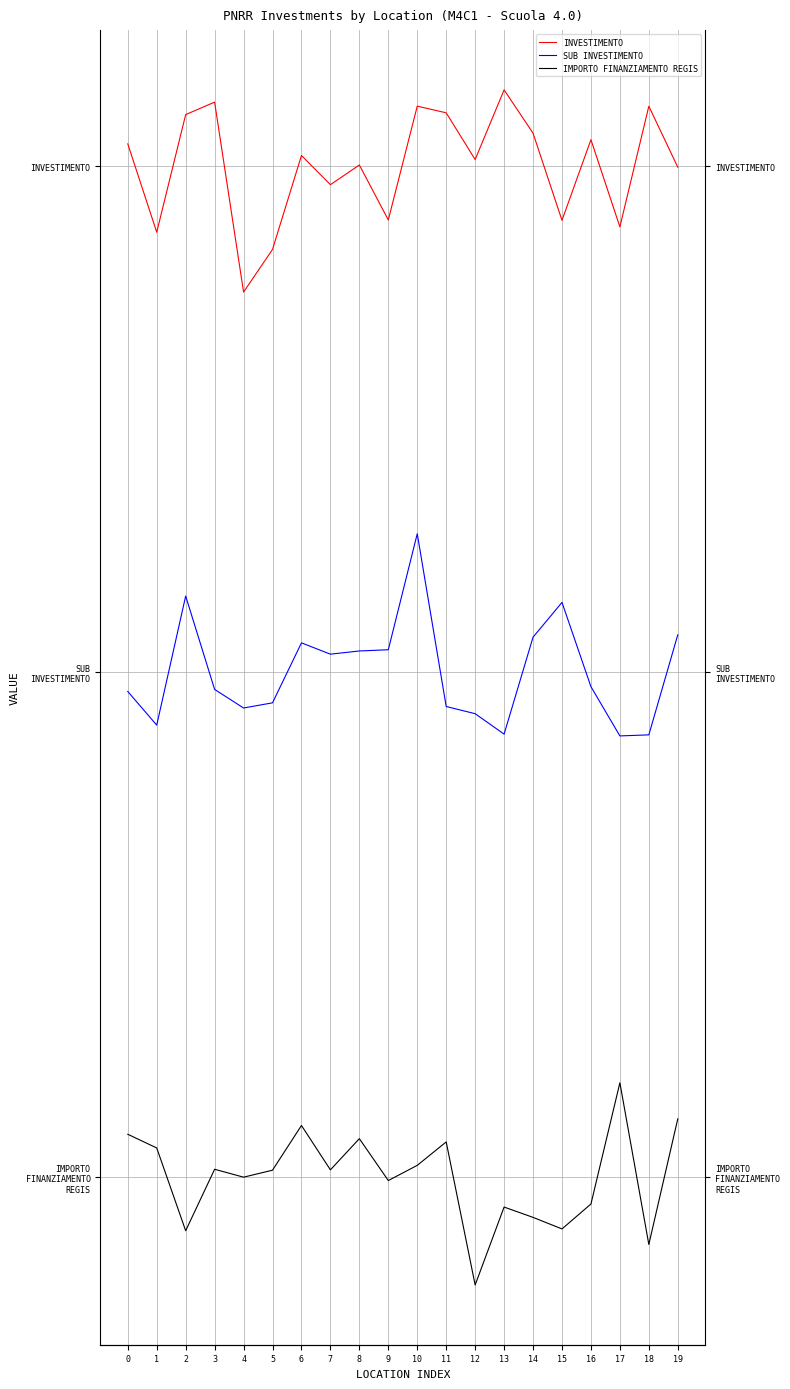

Rank the series at 12 from highest to lowest value.

INVESTIMENTO, SUB INVESTIMENTO, IMPORTO FINANZIAMENTO REGIS